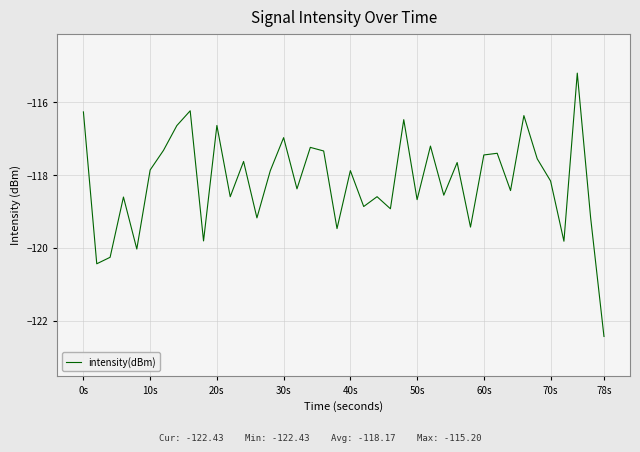

What is the smallest value displayed?

-122.4